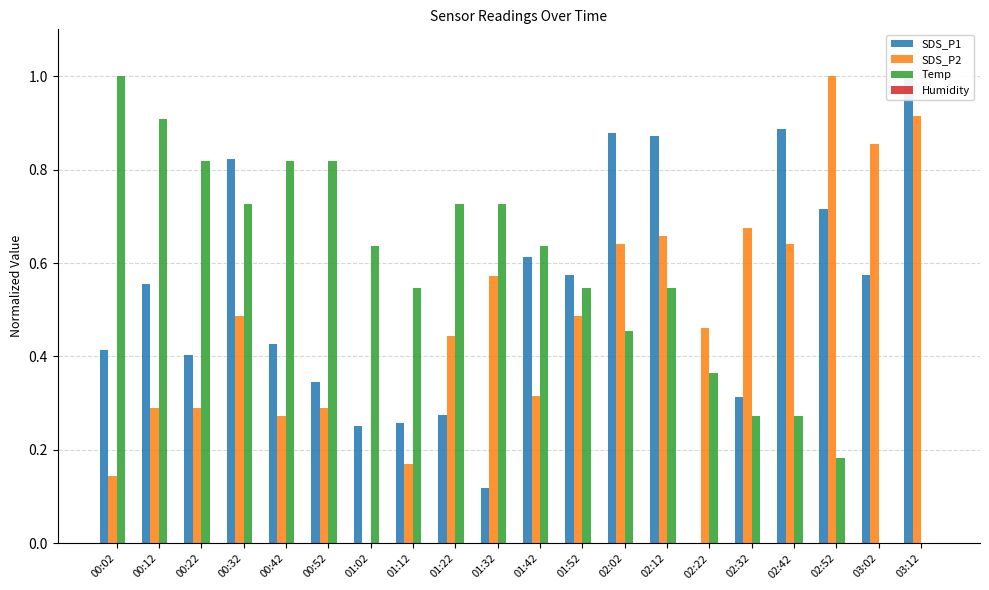

Reading left to right, list all the values displayed in this chart.

SDS_P1: 00:02=0.4	00:12=0.6	00:22=0.4	00:32=0.8	00:42=0.4	00:52=0.3	01:02=0.3	01:12=0.3	01:22=0.3	01:32=0.1	01:42=0.6	01:52=0.6	02:02=0.9	02:12=0.9	02:22=0.0	02:32=0.3	02:42=0.9	02:52=0.7	03:02=0.6	03:12=1.0
SDS_P2: 00:02=0.1	00:12=0.3	00:22=0.3	00:32=0.5	00:42=0.3	00:52=0.3	01:02=0.0	01:12=0.2	01:22=0.4	01:32=0.6	01:42=0.3	01:52=0.5	02:02=0.6	02:12=0.7	02:22=0.5	02:32=0.7	02:42=0.6	02:52=1.0	03:02=0.9	03:12=0.9
Temp: 00:02=1.0	00:12=0.9	00:22=0.8	00:32=0.7	00:42=0.8	00:52=0.8	01:02=0.6	01:12=0.5	01:22=0.7	01:32=0.7	01:42=0.6	01:52=0.5	02:02=0.5	02:12=0.5	02:22=0.4	02:32=0.3	02:42=0.3	02:52=0.2	03:02=0.0	03:12=0.0
Humidity: 00:02=0.0	00:12=0.0	00:22=0.0	00:32=0.0	00:42=0.0	00:52=0.0	01:02=0.0	01:12=0.0	01:22=0.0	01:32=0.0	01:42=0.0	01:52=0.0	02:02=0.0	02:12=0.0	02:22=0.0	02:32=0.0	02:42=0.0	02:52=0.0	03:02=0.0	03:12=0.0